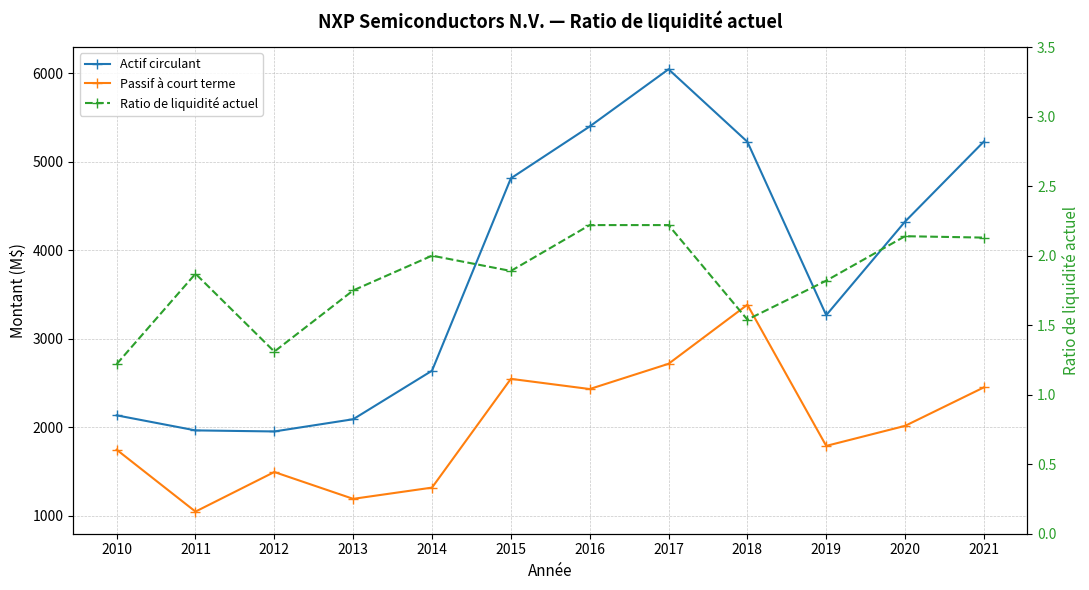

True or false: Actif circulant and Ratio de liquidité actuel intersect in this chart.

False